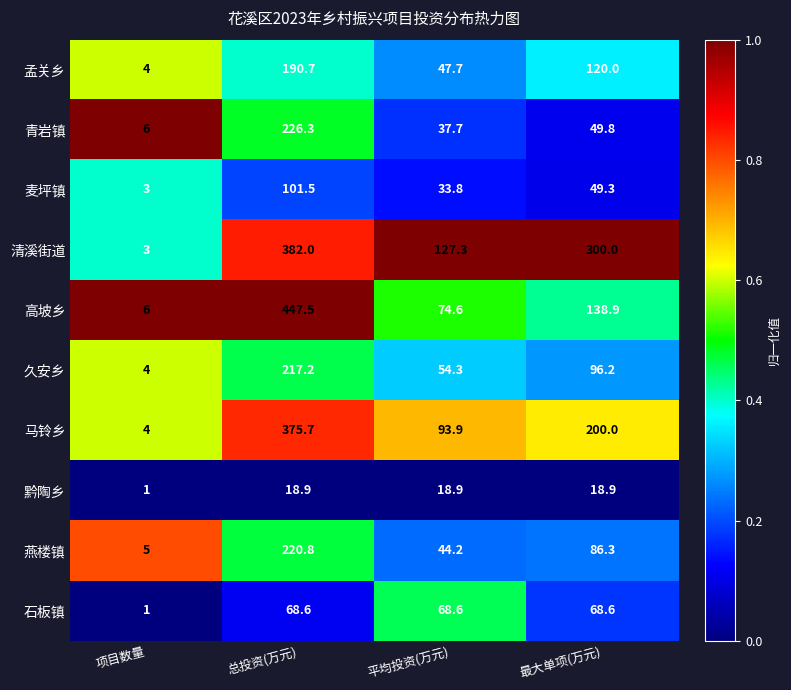

What is the sum of all 黔陶乡 values?

57.7